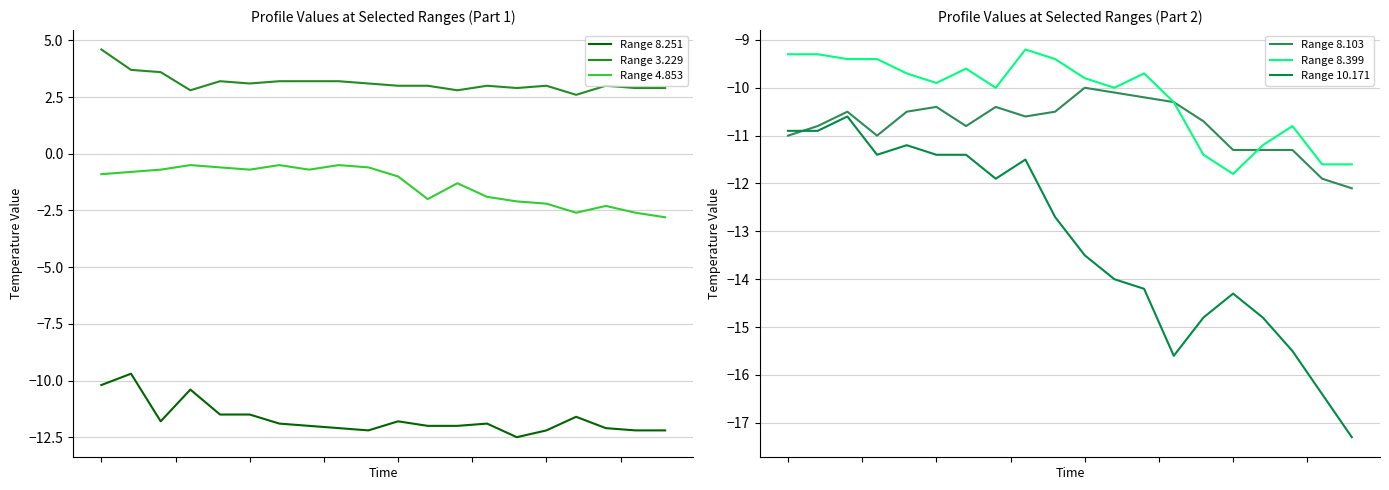

Where do Range 10.171 and Range 8.251 first cross each other?

1 and 2